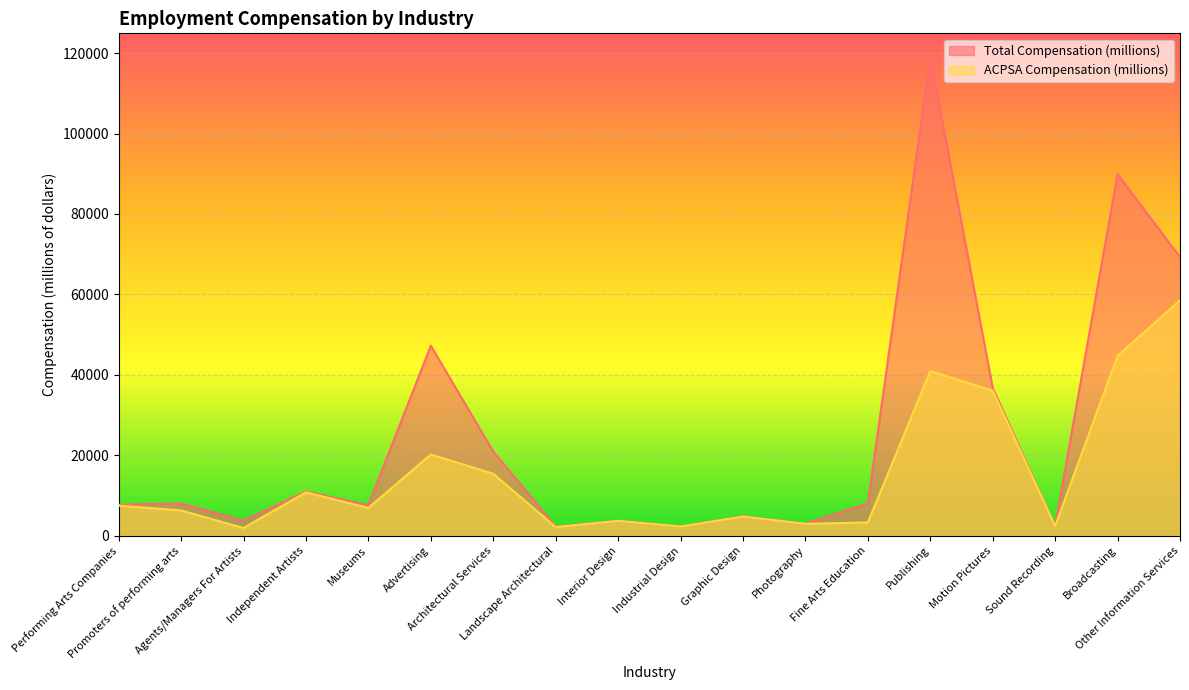

In Total Compensation (millions), how many points are higher than both neighbors (excluding endpoints)?

7